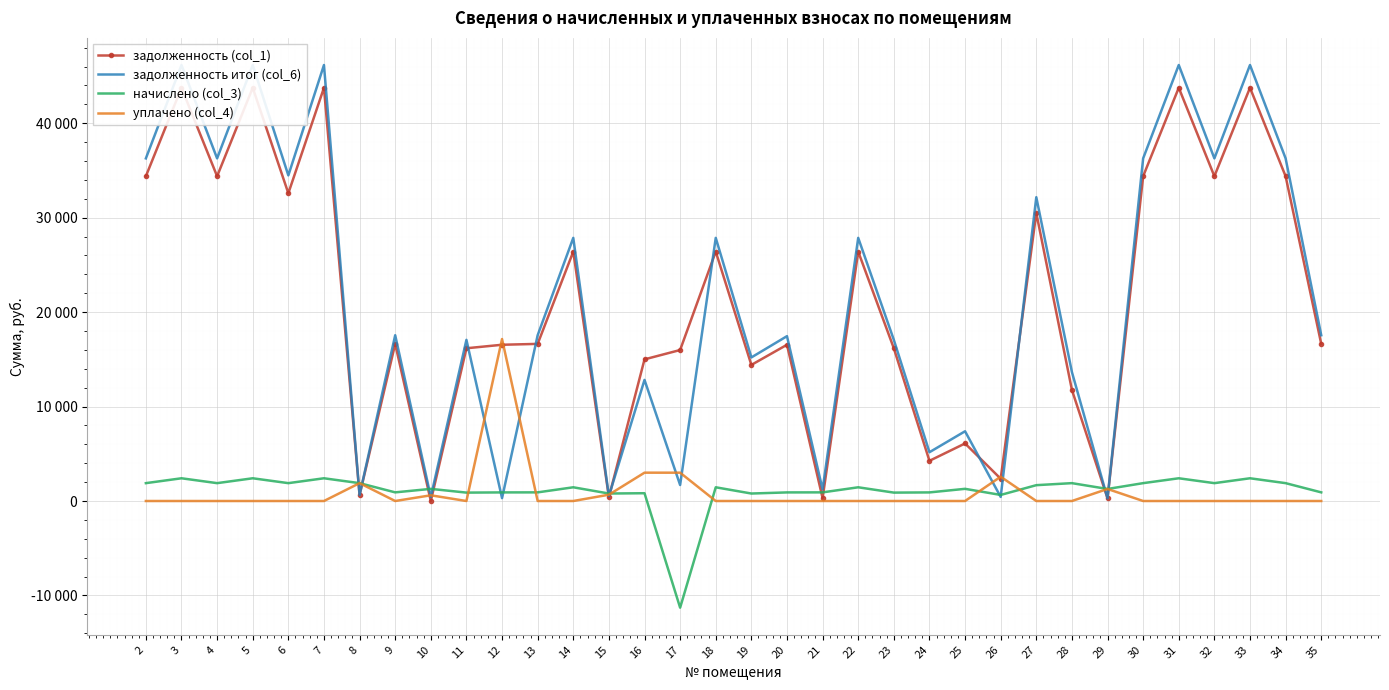

How many categories are shown in the chart?

34